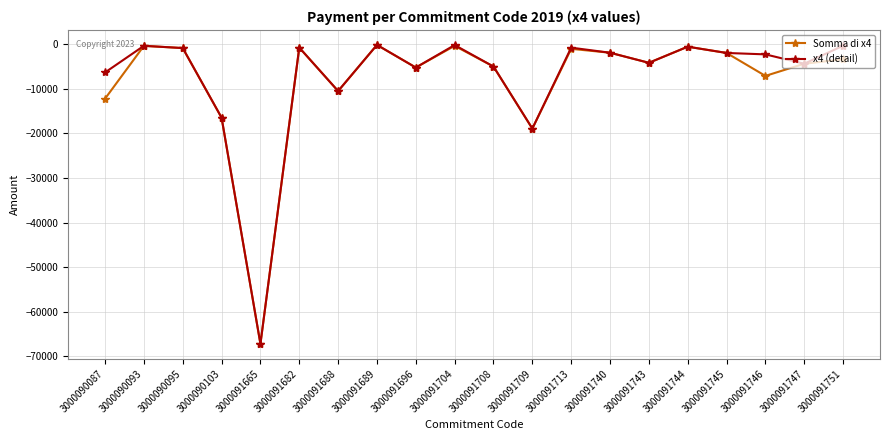

In Somma di x4, how many points are lower than both neighbors (excluding endpoints)?

6